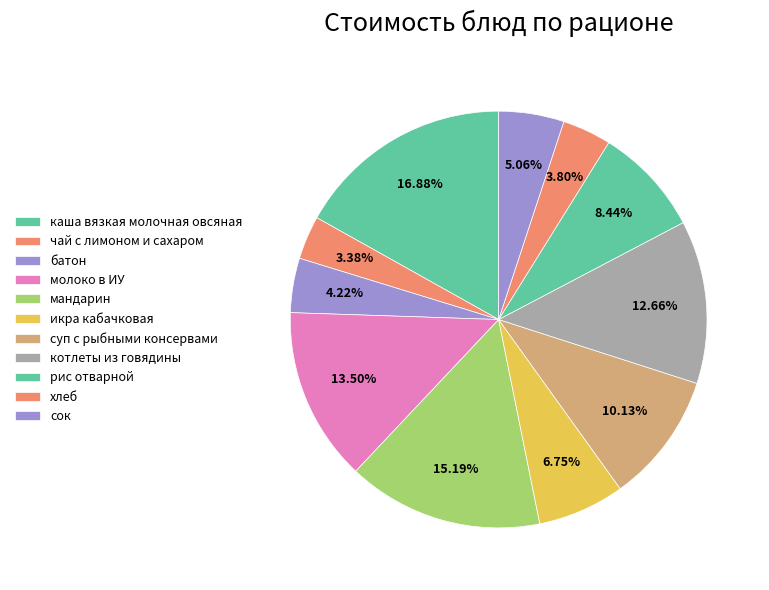

How many slices are in this pie chart?

11